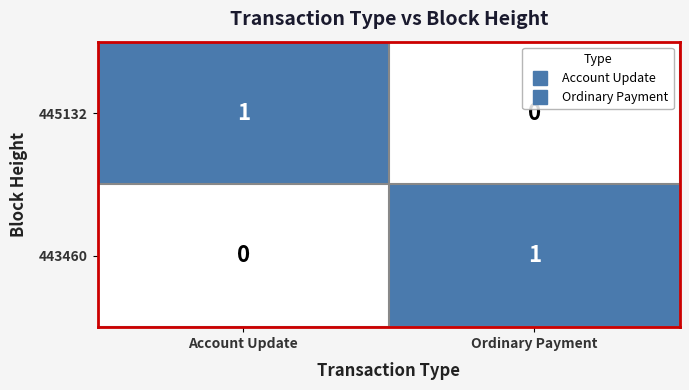

What is the total value across all series at Ordinary Payment?

1